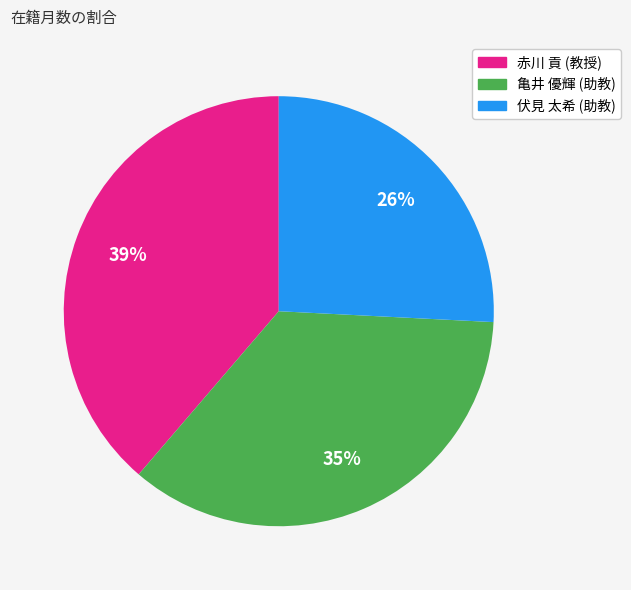

Which category has the smallest portion of the pie?

伏見 太希 (助教)